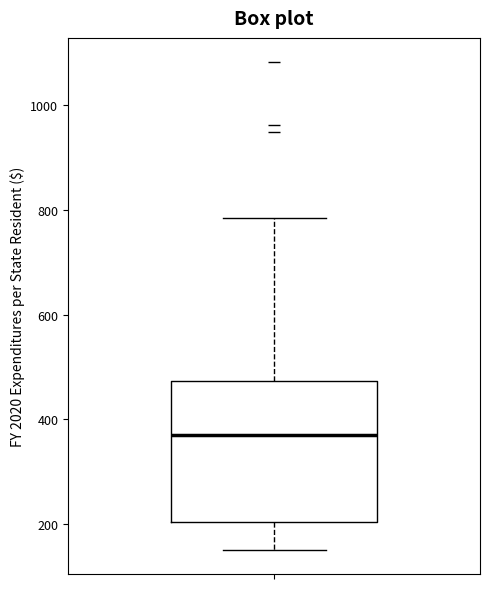

Read this box plot against the y-axis: the position of the median line, the range covered by the box, and the ends of both whiskers. The values are not printed on the chart, so give them approximately, as read against the axis.

median 380, box 200 to 480, whiskers 160 to 780